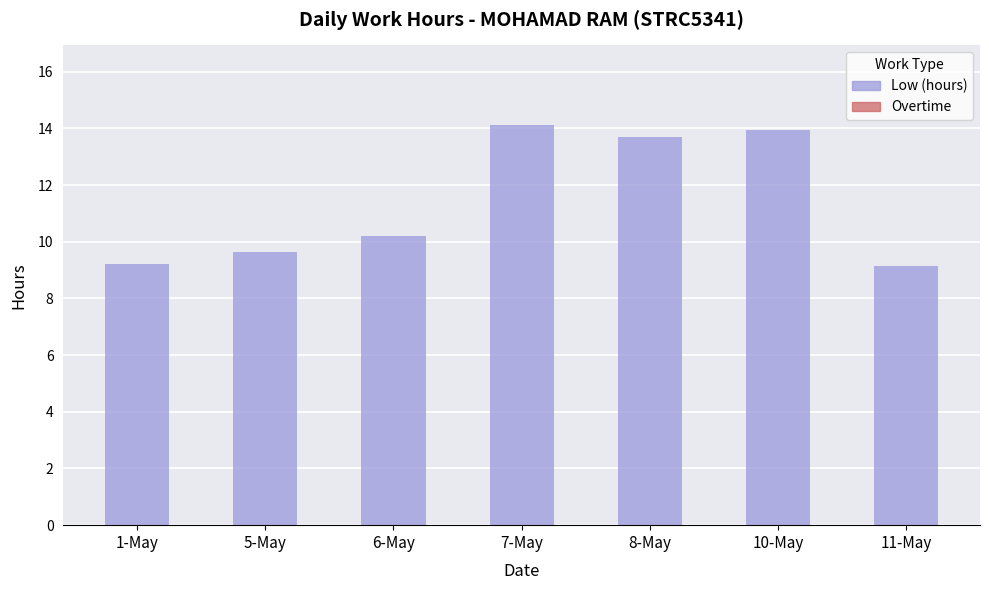

What is the ratio of the value at 8-May to the value at 11-May?

1.5